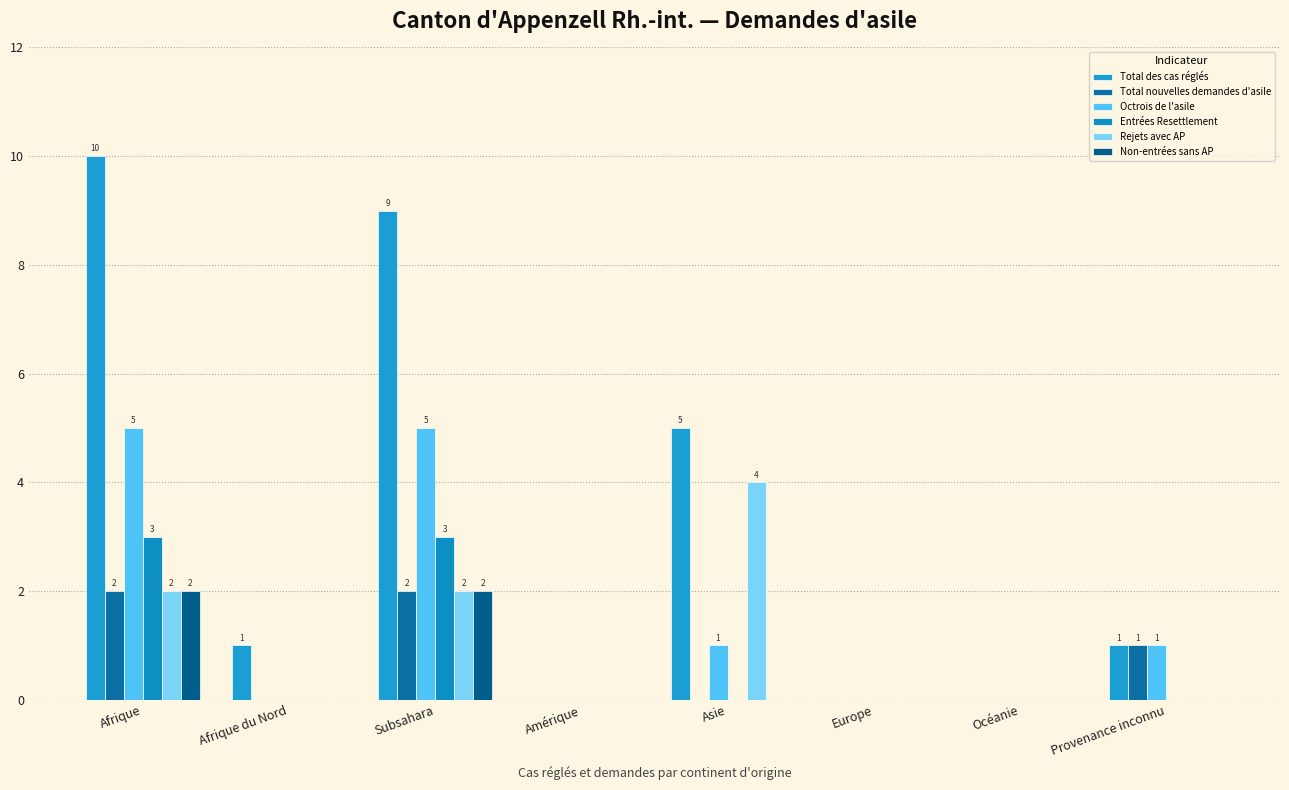

What is the greatest value displayed?

10